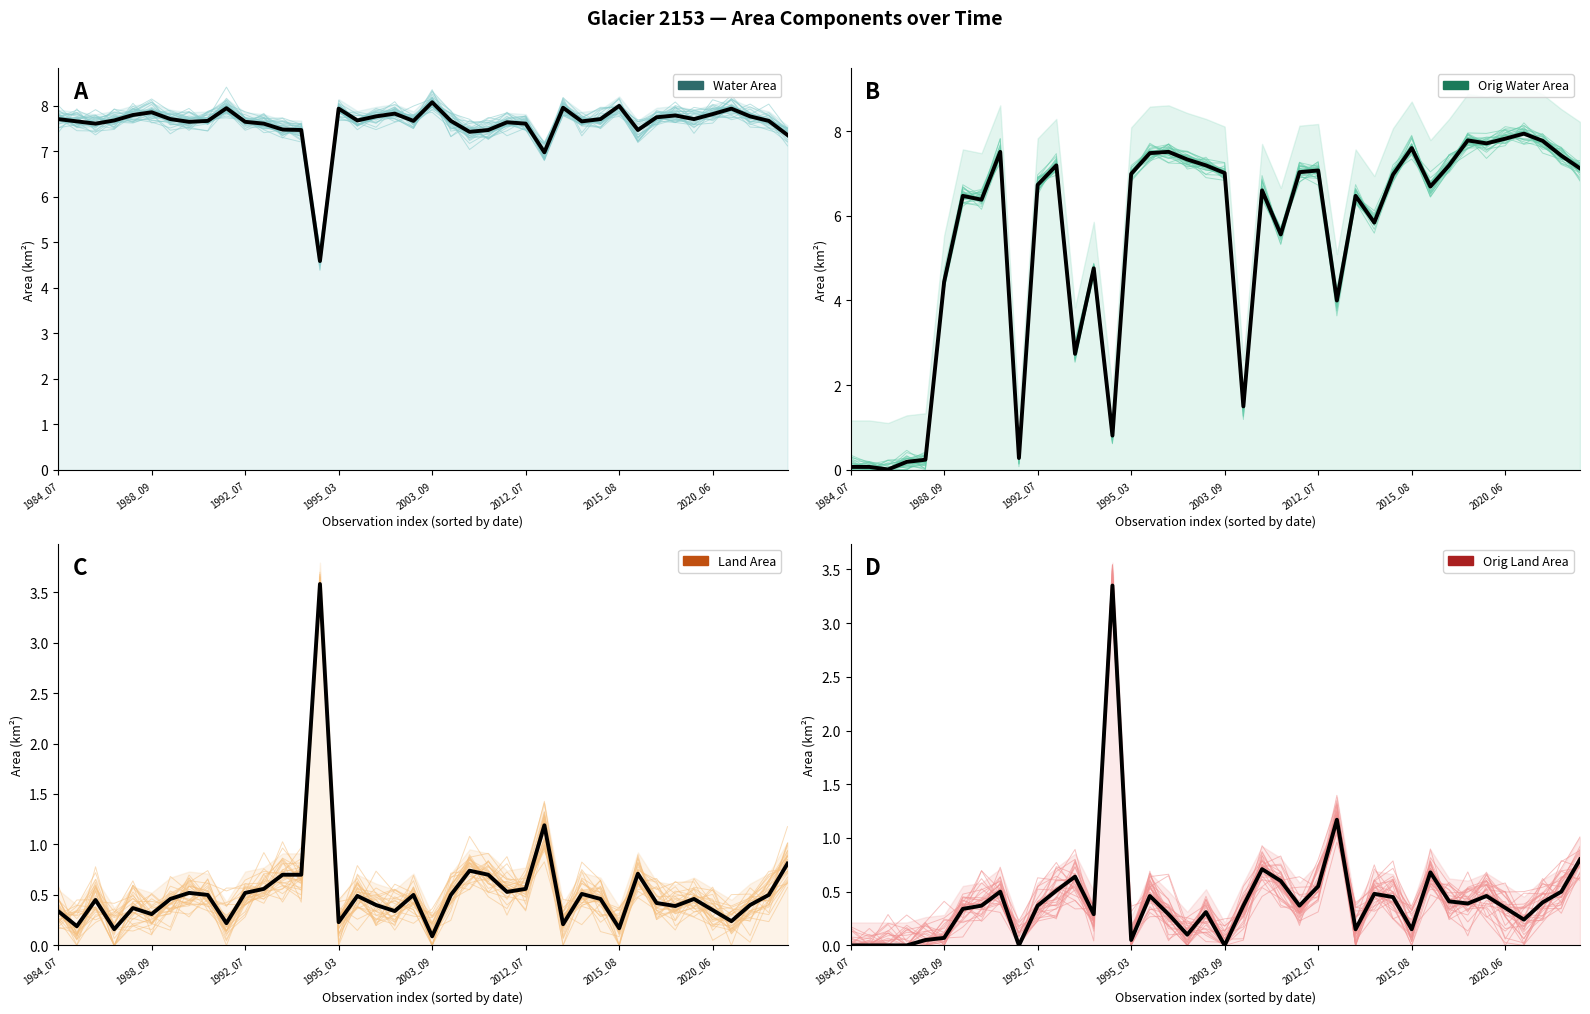

What is the total value across all series at 1994_05?

13.2